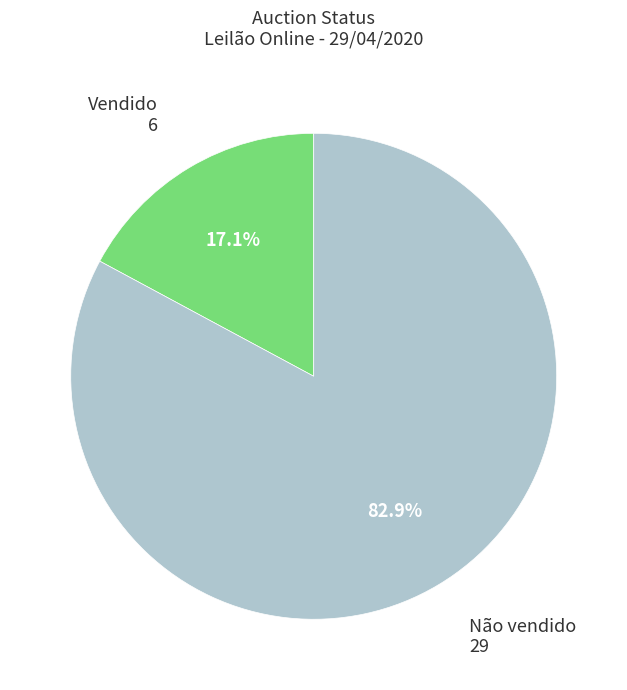

To the nearest percent, what percentage of the pie is Não vendido?

83%